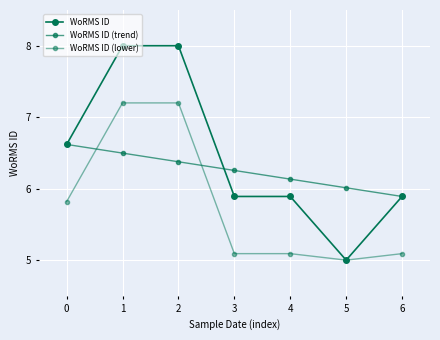

Read the WoRMS ID (trend) value at 3.

6.3